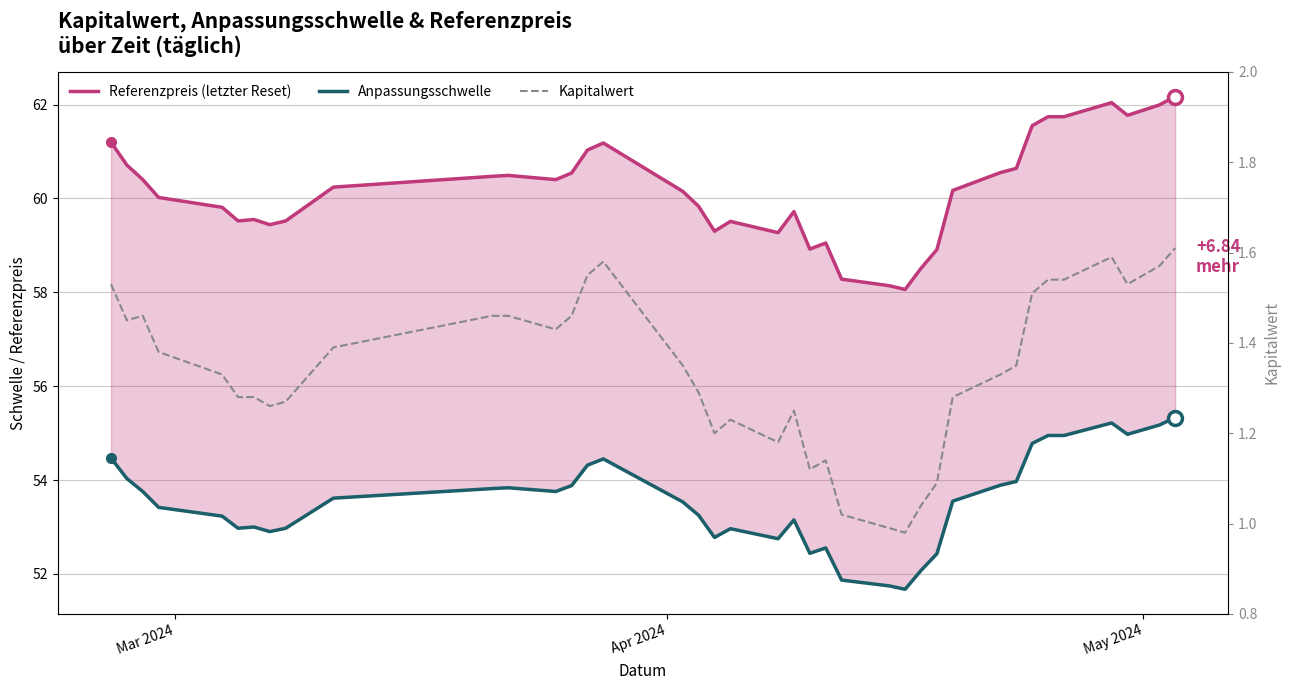

Which series has the largest total across all categories?

Referenzpreis (letzter Reset)